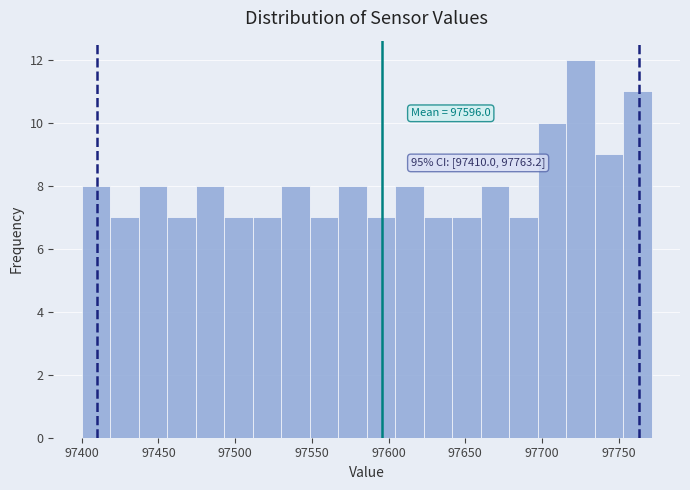

Read against the x-axis, roughly where is the centre of the tallest bar?

97725